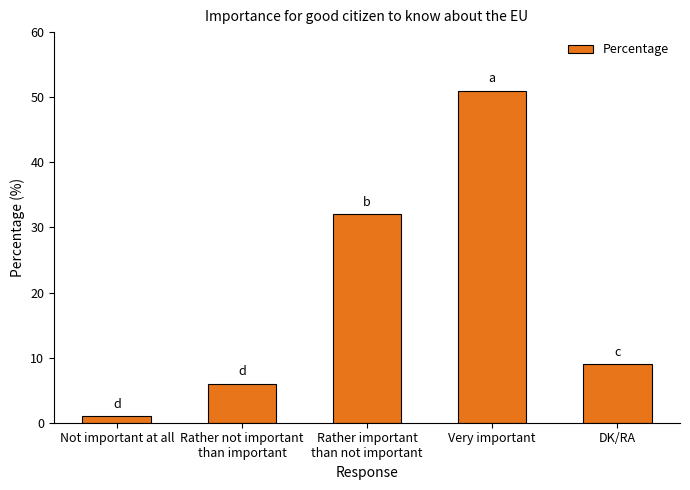

At which label is the value closest to 26?

Rather important
than not important